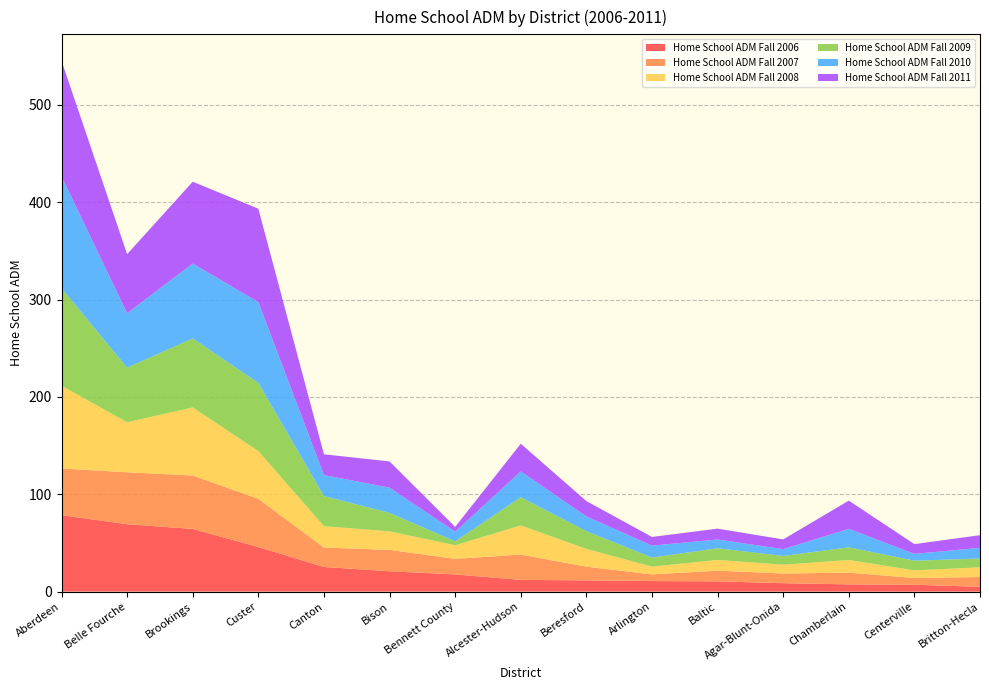

Reading right to left, extract all data points from this chart.

Home School ADM Fall 2006: 5.0	7.0	7.5	8.6	10.6	10.9	11.6	12.1	17.6	20.9	25.3	45.8	64.4	69.2	78.5
Home School ADM Fall 2007: 10.0	7.0	12.0	10.0	11.0	6.9	14.1	26.0	16.0	22.0	20.0	49.6	54.9	53.4	48.0
Home School ADM Fall 2008: 10.0	7.8	13.0	9.0	11.0	7.9	18.3	29.9	14.0	19.0	21.9	49.0	69.9	51.4	85.0
Home School ADM Fall 2009: 9.0	10.0	13.0	9.0	12.0	9.3	18.2	29.0	4.0	19.0	31.0	70.0	71.0	56.0	100.2
Home School ADM Fall 2010: 11.0	7.0	19.0	7.0	9.0	12.3	15.1	26.5	9.9	25.9	21.5	83.0	76.9	56.0	114.9
Home School ADM Fall 2011: 13.0	10.0	29.0	10.0	11.1	8.9	15.8	28.5	5.0	27.0	21.4	96.0	84.1	60.7	118.8